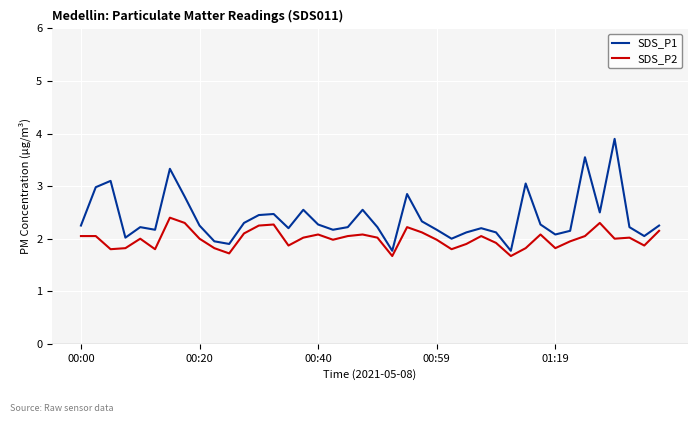

List the series in order of their peak value, lowest first.

SDS_P2, SDS_P1